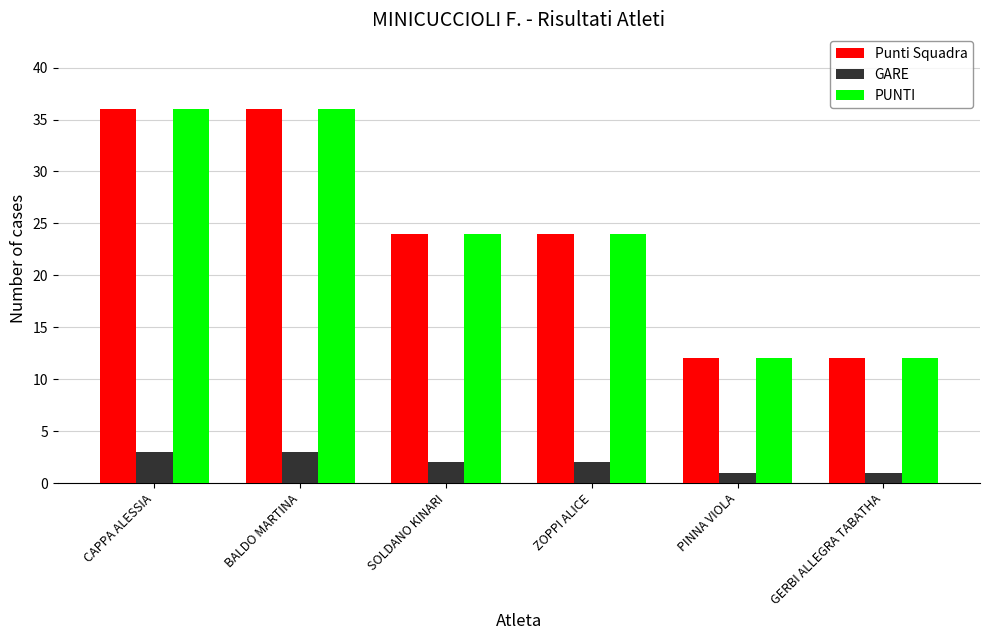

What is the difference between the highest and lowest values at PINNA VIOLA?

11